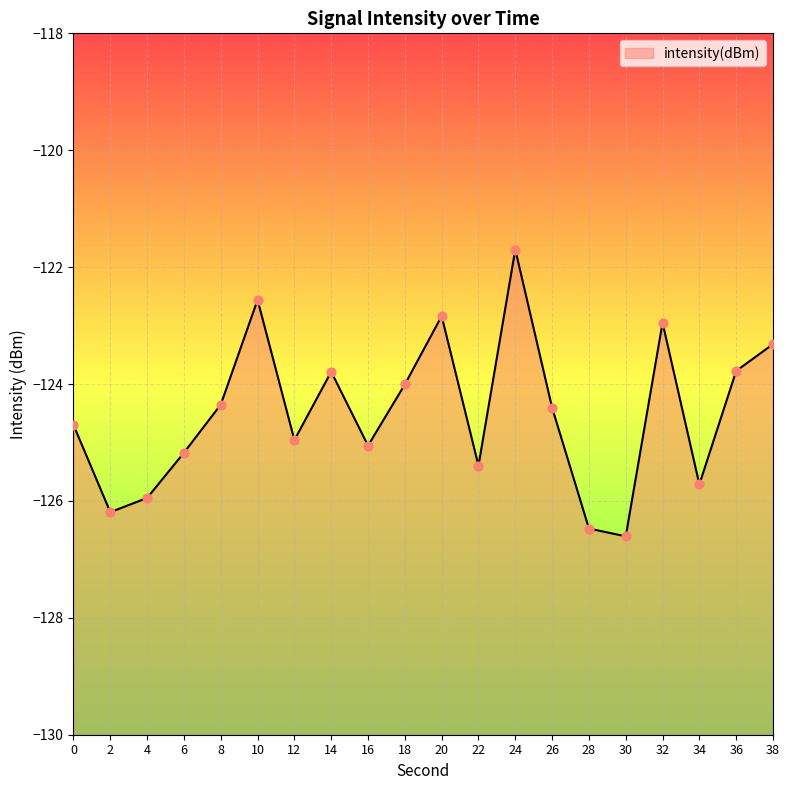

What is the change in value from 18 to 28?

-2.5